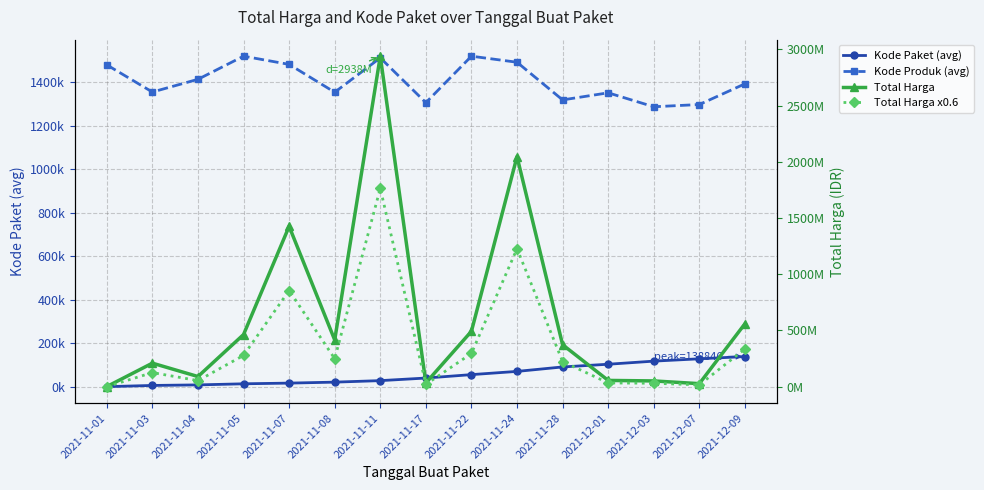

True or false: Kode Paket (avg) has a value of 21293.6 at 2021-11-08.

True